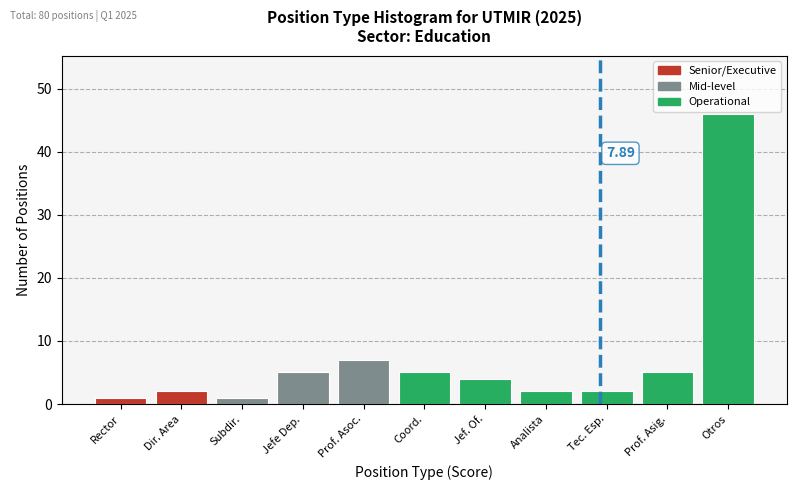

What is the difference between the values at Tec. Esp. and Otros?

44